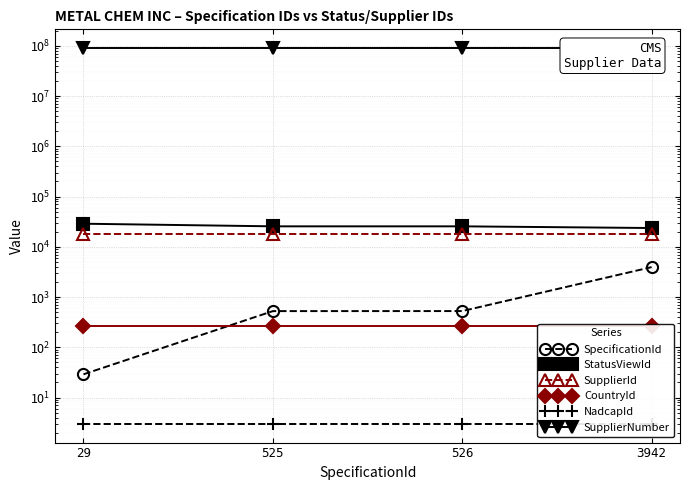

At which category does the chart reach its minimum across all series?

29